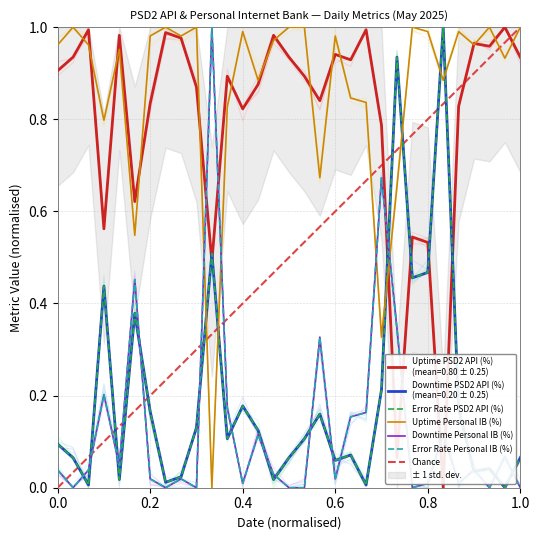

In Downtime Personal IB (%), how many points are lower than both neighbors (excluding endpoints)?

9